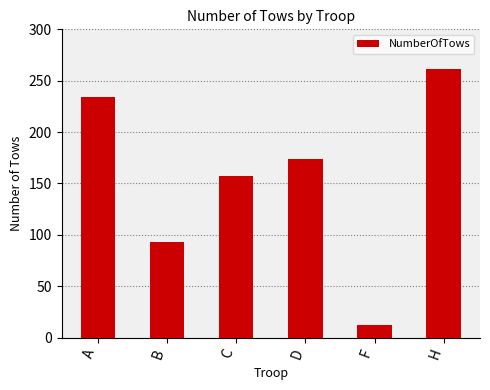

At which label is the value closest to 136?

C